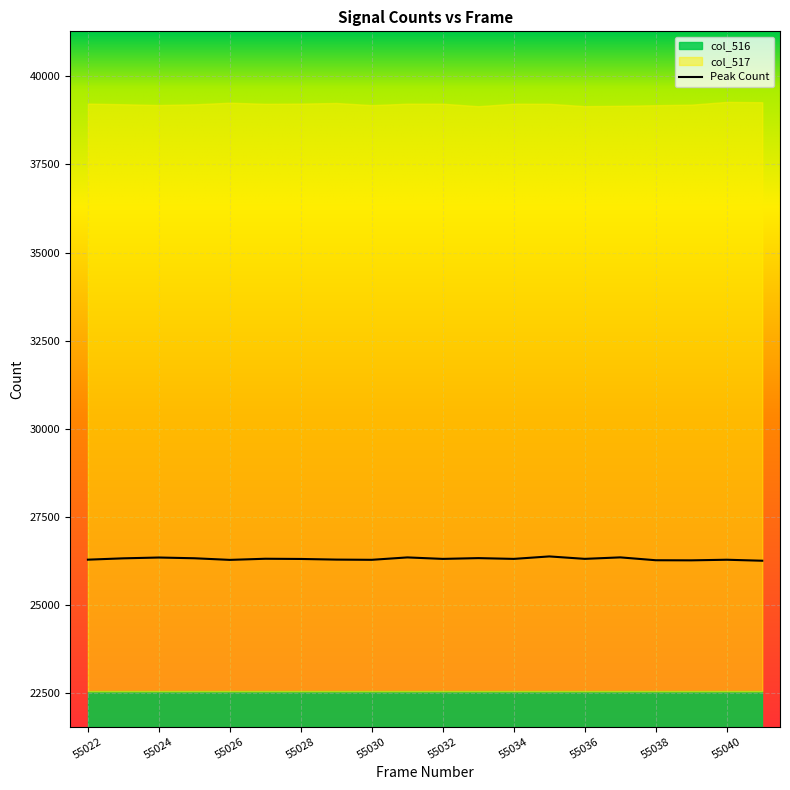

At 55040, list the series in order from largest to smallest.

col_517, col_516